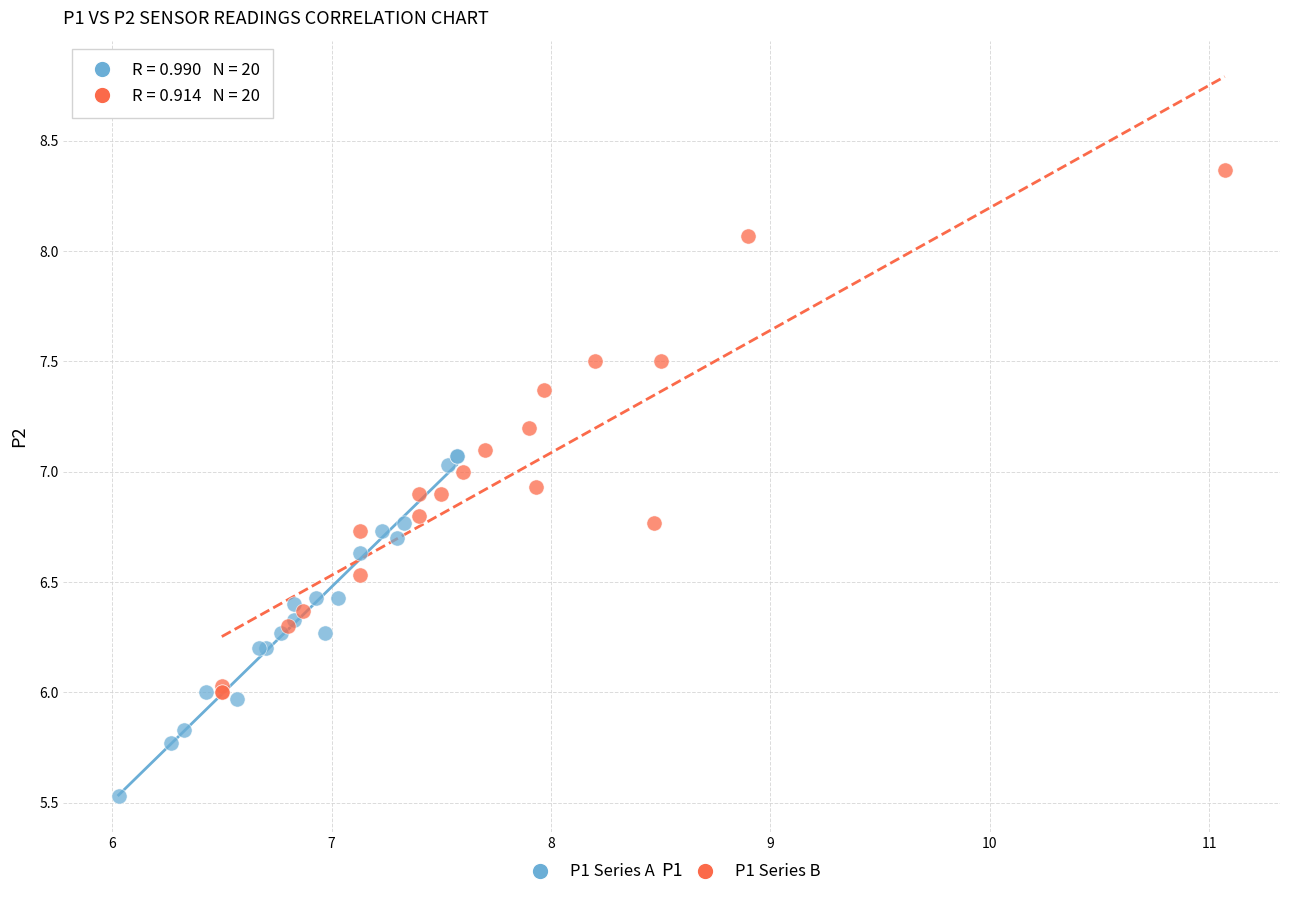

Which series reaches the maximum Y coordinate?

P1 Series B